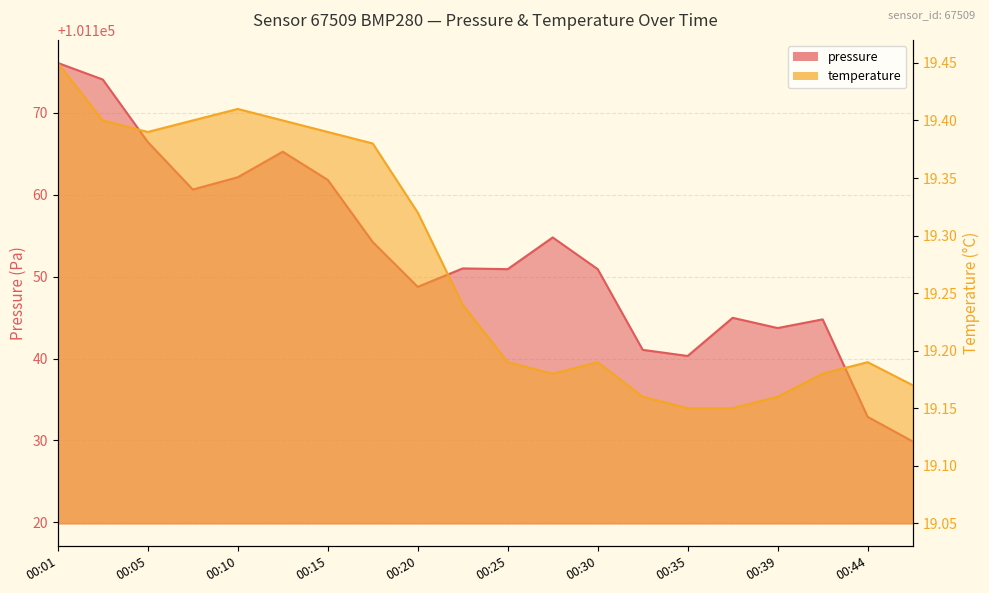

Which series changed the most between 00:10 and 00:15?

pressure